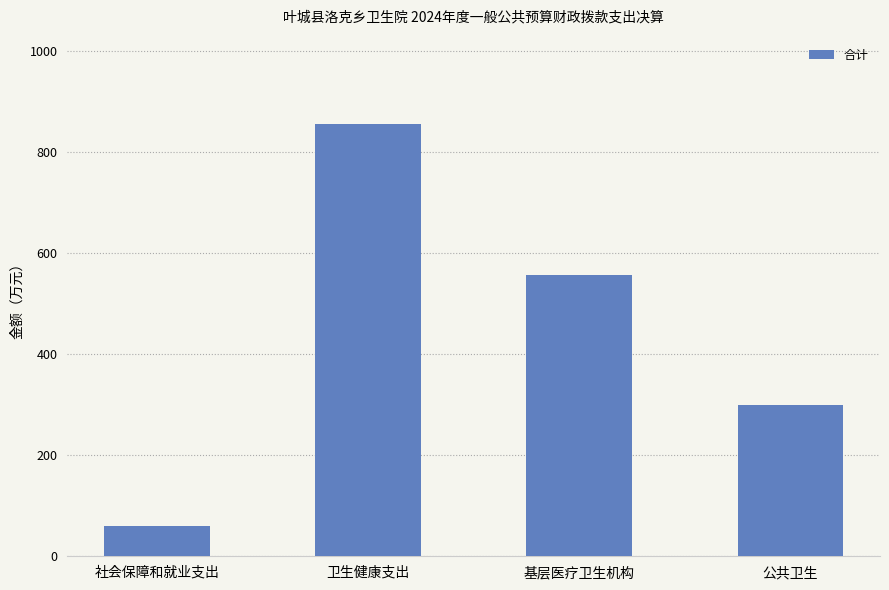

Is it true that the value at 社会保障和就业支出 is 60.5?

True